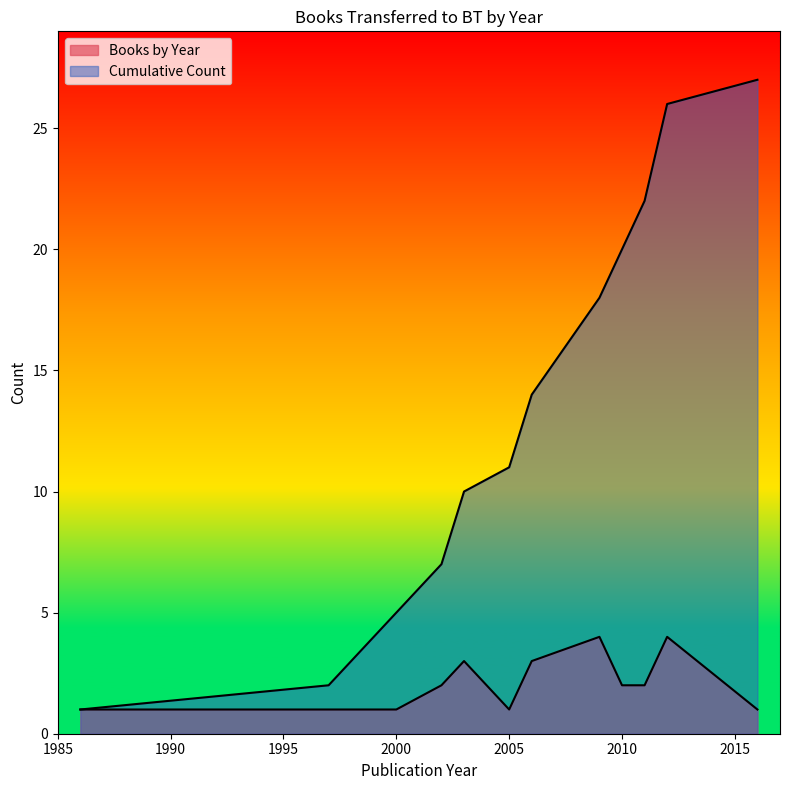

Rank the series by their maximum value, from lowest to highest.

Books by Year, Cumulative Count